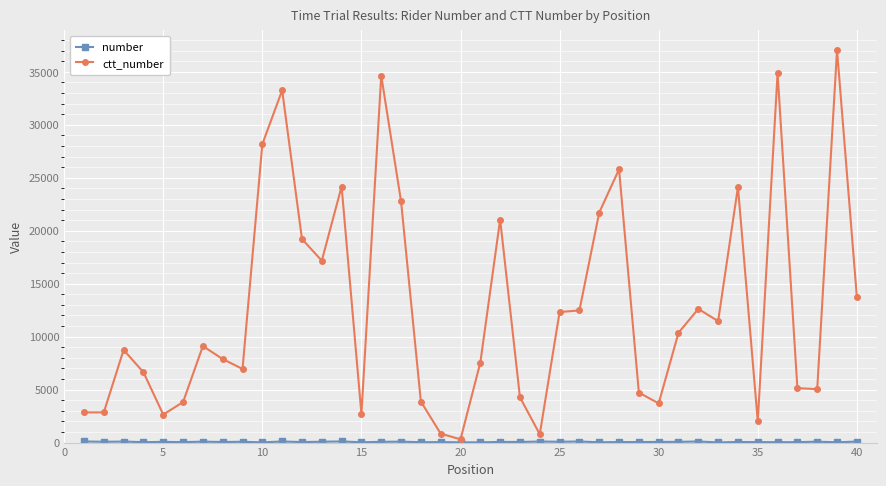

What is the maximum value shown in the chart?

37059